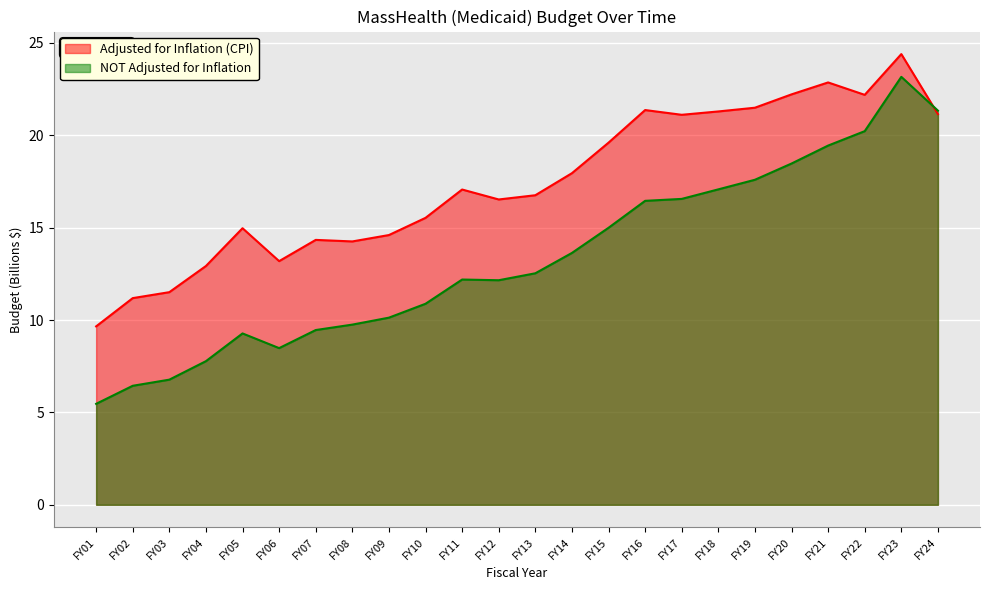

Reading left to right, extract all data points from this chart.

Adjusted for Inflation (CPI): 9.7	11.2	11.5	12.9	15.0	13.2	14.3	14.3	14.6	15.5	17.1	16.5	16.8	18.0	19.6	21.4	21.1	21.3	21.5	22.2	22.9	22.2	24.4	21.2
NOT Adjusted for Inflation: 5.5	6.4	6.8	7.8	9.3	8.5	9.5	9.8	10.1	10.9	12.2	12.2	12.5	13.6	15.0	16.5	16.6	17.1	17.6	18.5	19.4	20.2	23.2	21.3